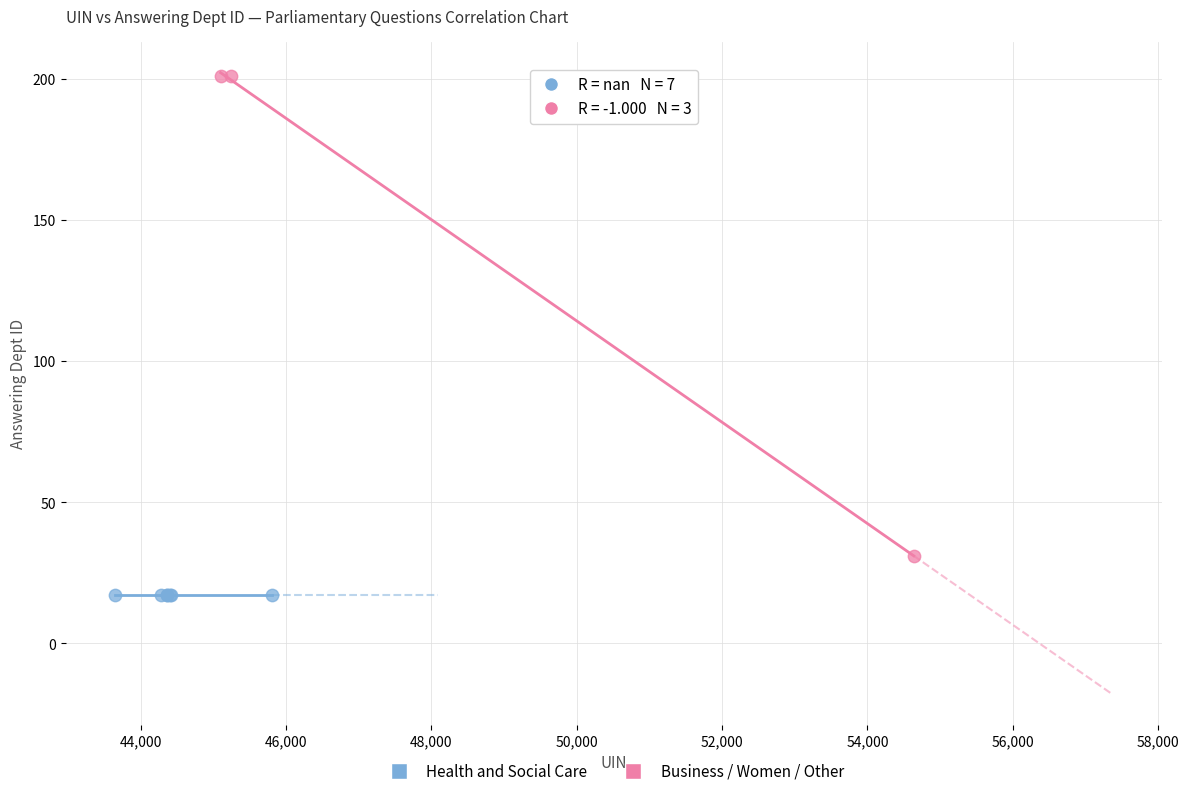

Which series reaches the minimum Y coordinate?

Health and Social Care